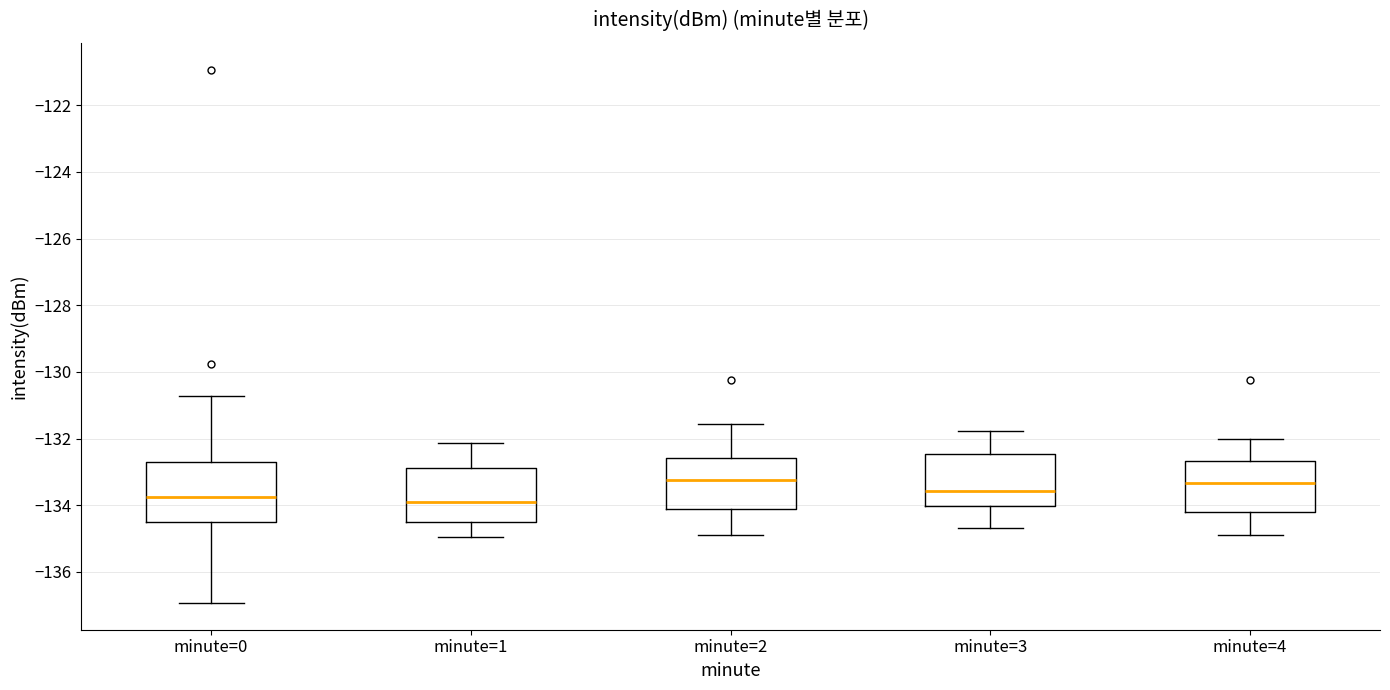

Reading left to right, transcribe this box plot: for each box, give where its median line is, the range the box spans, and where its two whiskers end, as read against the y-axis. The values are not printed on the chart, so give them approximately, as read against the axis.

minute=0: median -133.8, box -134.4 to -132.8, whiskers -137.0 to -130.8
minute=1: median -133.8, box -134.6 to -132.8, whiskers -135.0 to -132.2
minute=2: median -133.2, box -134.2 to -132.6, whiskers -135.0 to -131.6
minute=3: median -133.6, box -134.0 to -132.4, whiskers -134.6 to -131.8
minute=4: median -133.4, box -134.2 to -132.6, whiskers -135.0 to -132.0